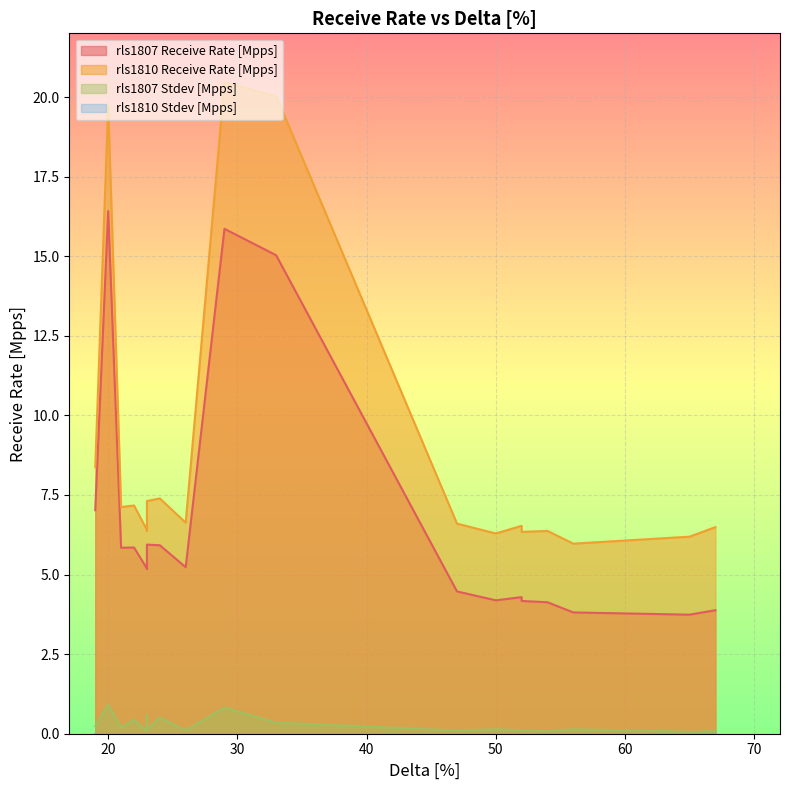

At how many categories does at least one series exceed 10?

3